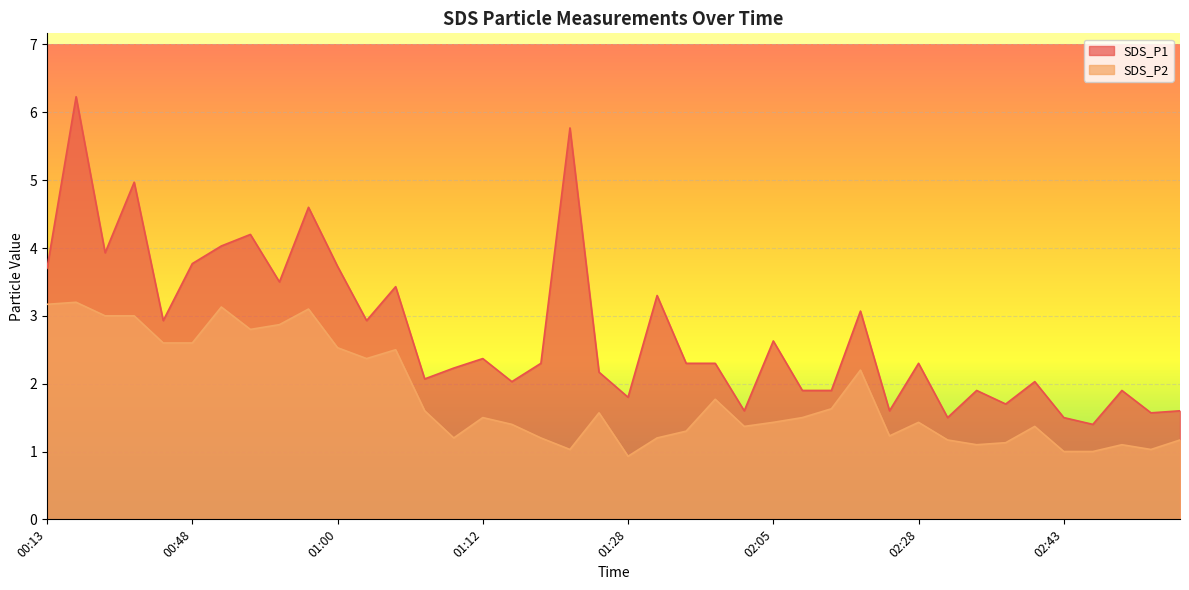

True or false: SDS_P2 and SDS_P1 intersect in this chart.

False